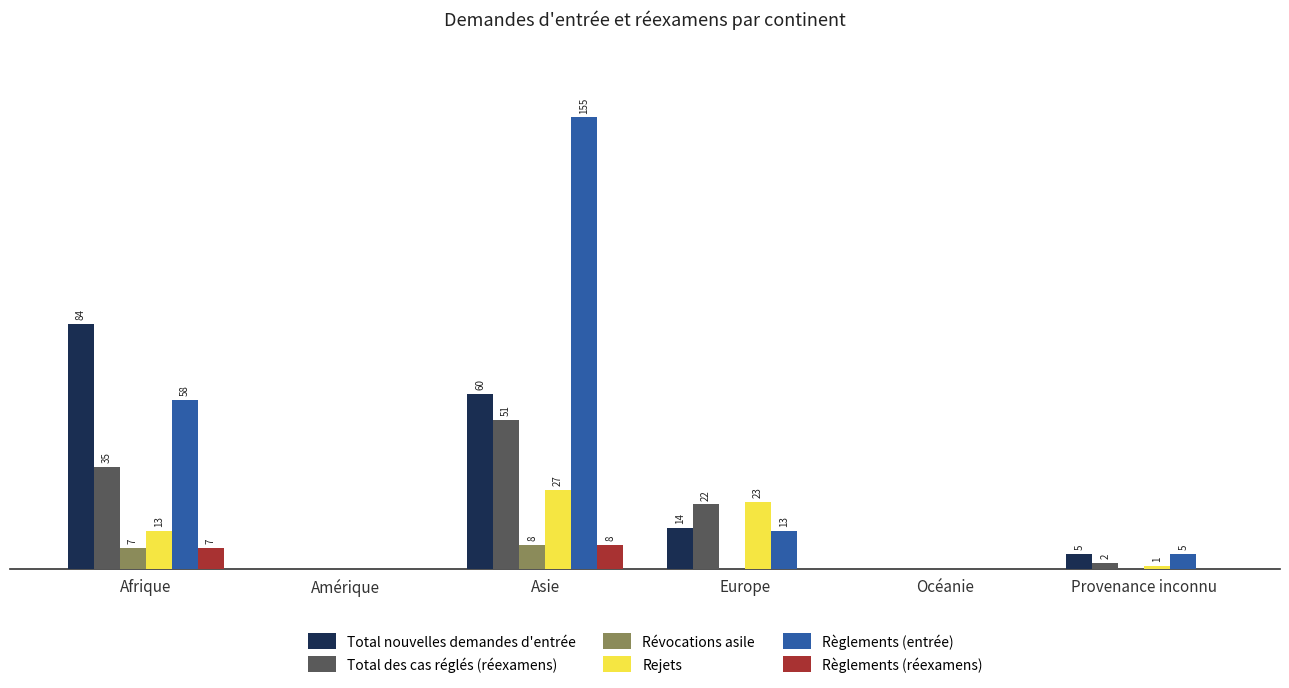

Which series has the largest total across all categories?

Règlements (entrée)